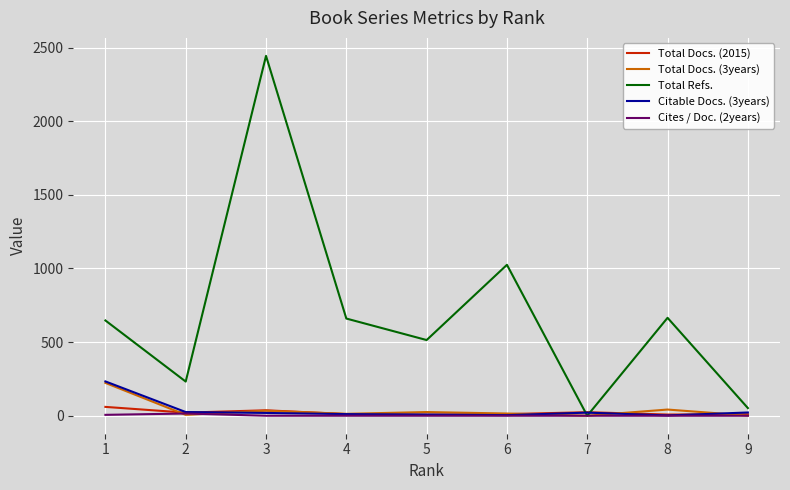

How many values in the Cites / Doc. (2years) series exceed 0?

2